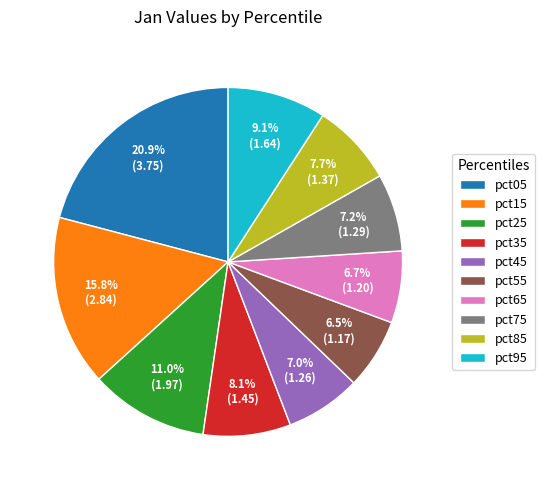

Count the number of slices in the pie.

10